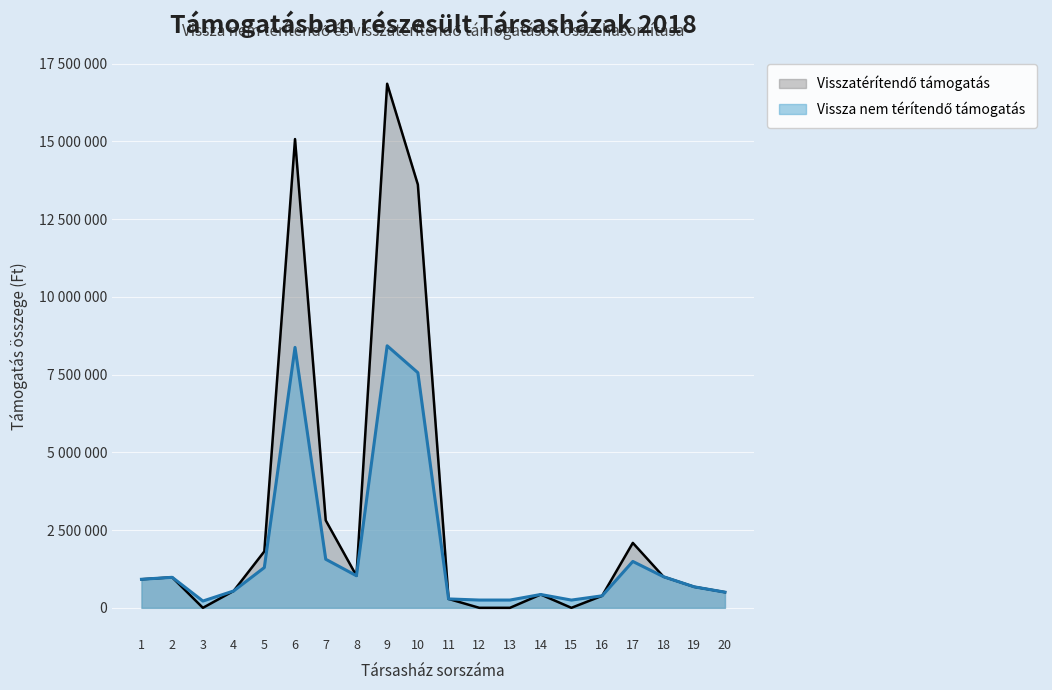

True or false: Visszatérítendő támogatás has more than 1 points higher than both neighbors.

True